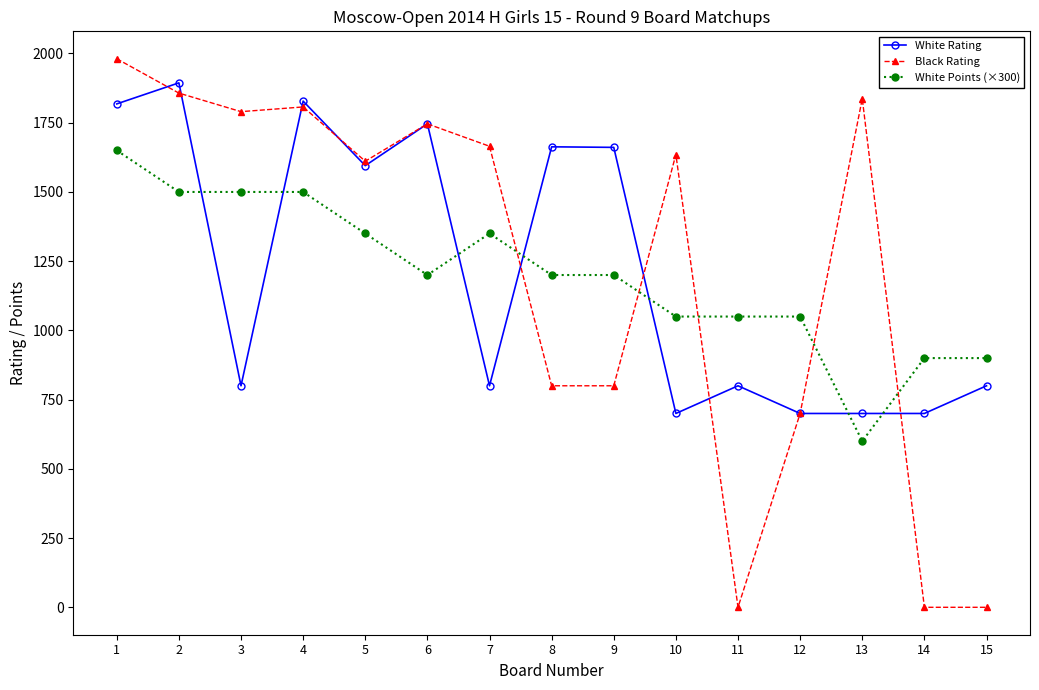

The White Points (×300) series shows 1350 at 5. True or false?

True